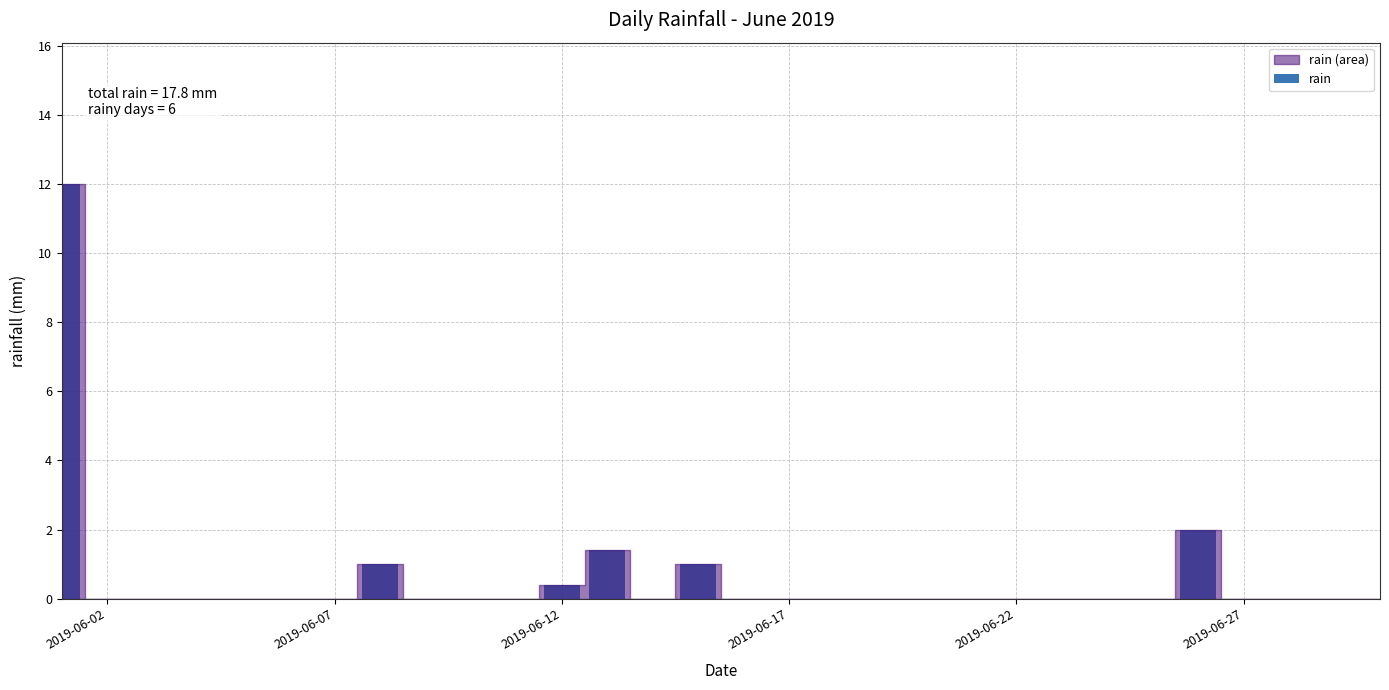

What is the maximum value shown in the chart?

12.0